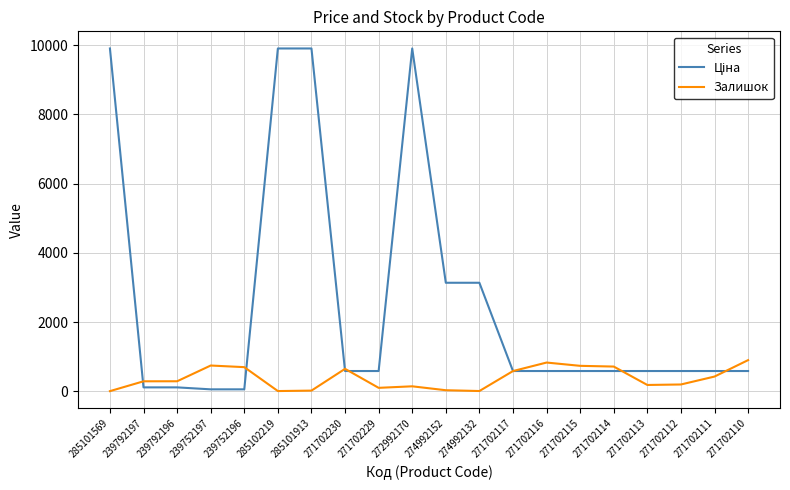

What is the greatest value displayed?

9908.5